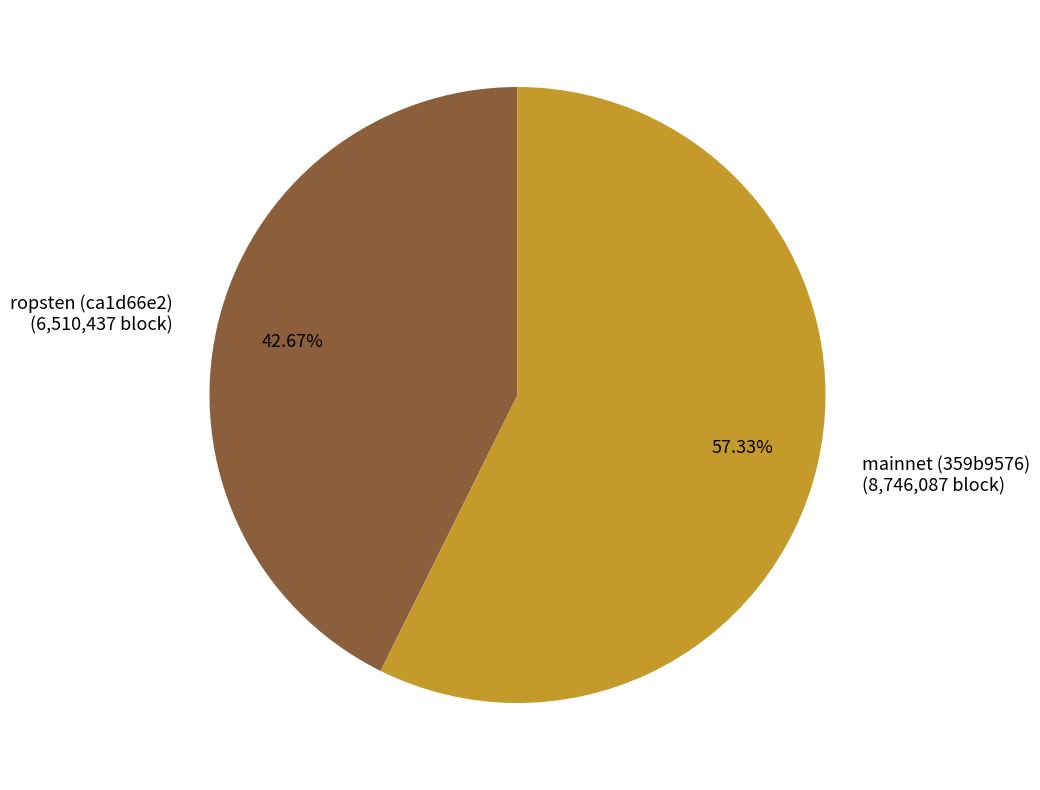

To the nearest percent, what is the combined percentage of mainnet (359b9576) and ropsten (ca1d66e2)?

100%